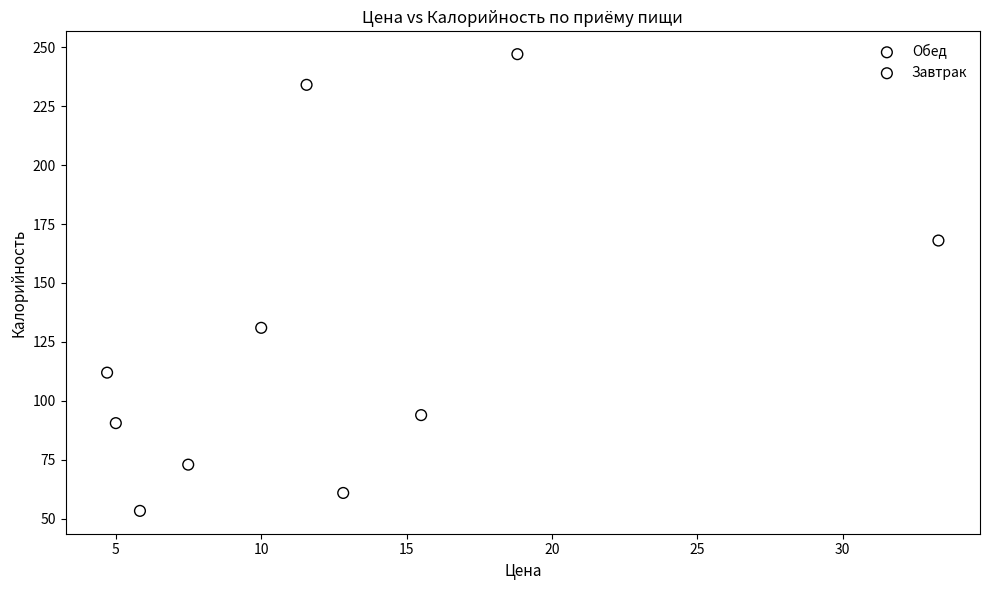

Which series reaches the maximum Y coordinate?

Завтрак